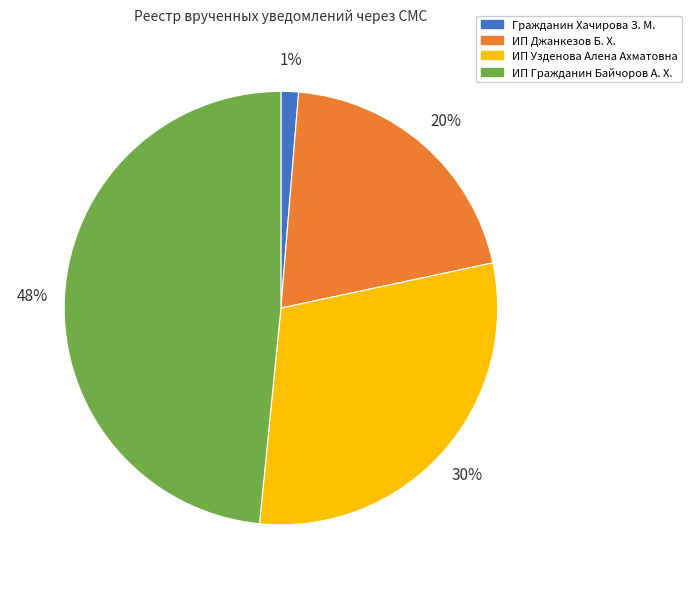

To the nearest percent, what is the difference between the largest and smallest slice percentages?

47%